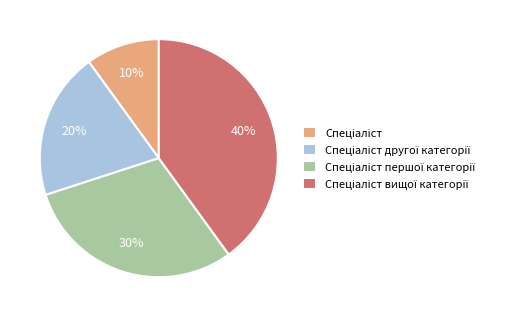

To the nearest percent, what is the difference between the largest and smallest slice percentages?

30%